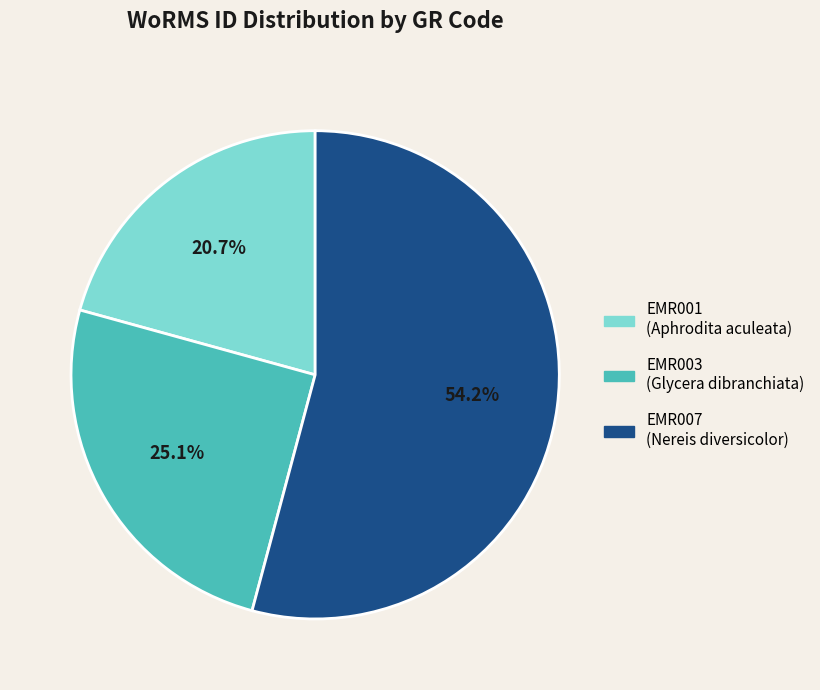

Approximately how many times larger is the value at EMR003 compared to EMR007?

0.5